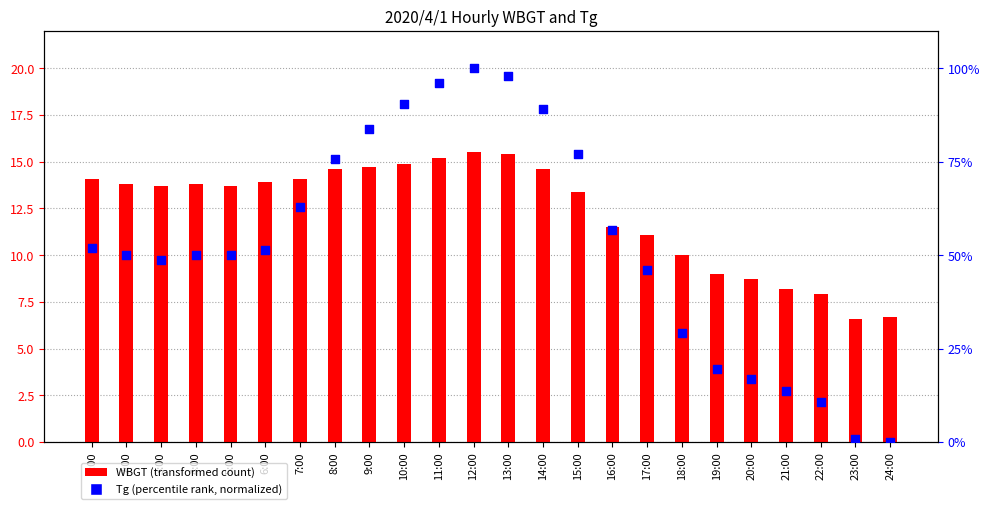

Which series reaches the minimum Y coordinate?

Tg (normalized)